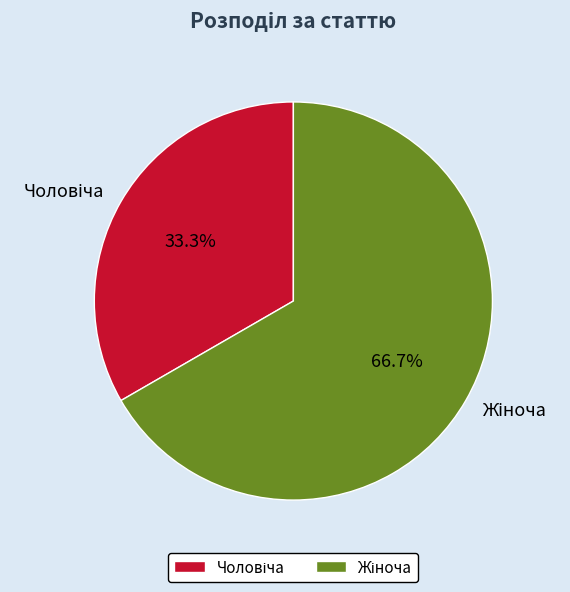

Does any single category account for the majority?

Yes